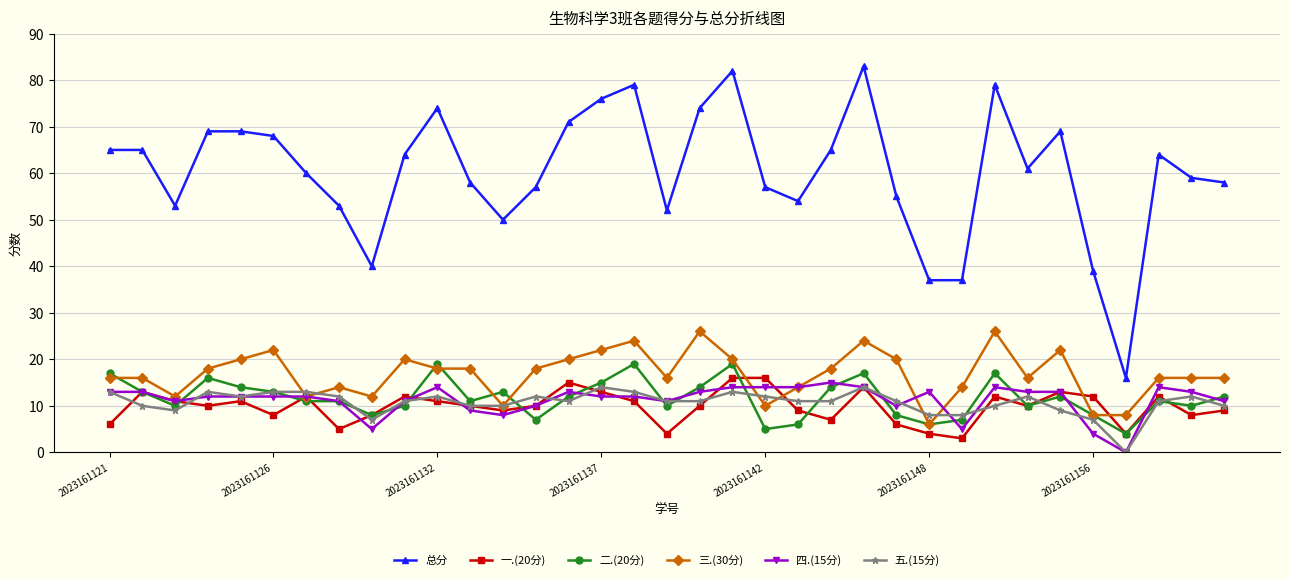

Which series has the largest total across all categories?

总分